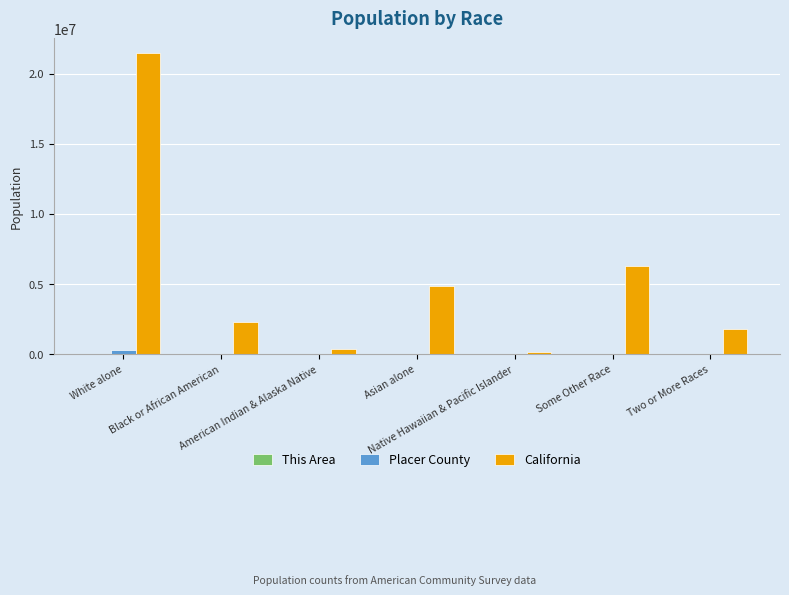

Which series has the largest total across all categories?

California